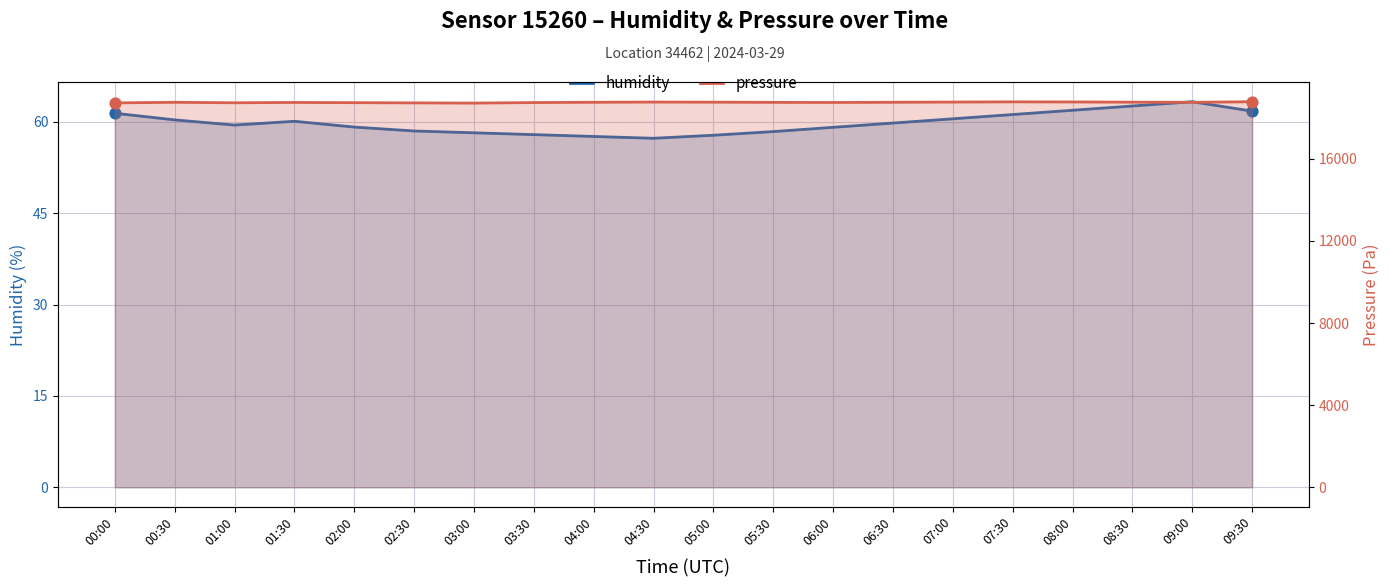

What is the total value across all series at 03:00?

18768.2